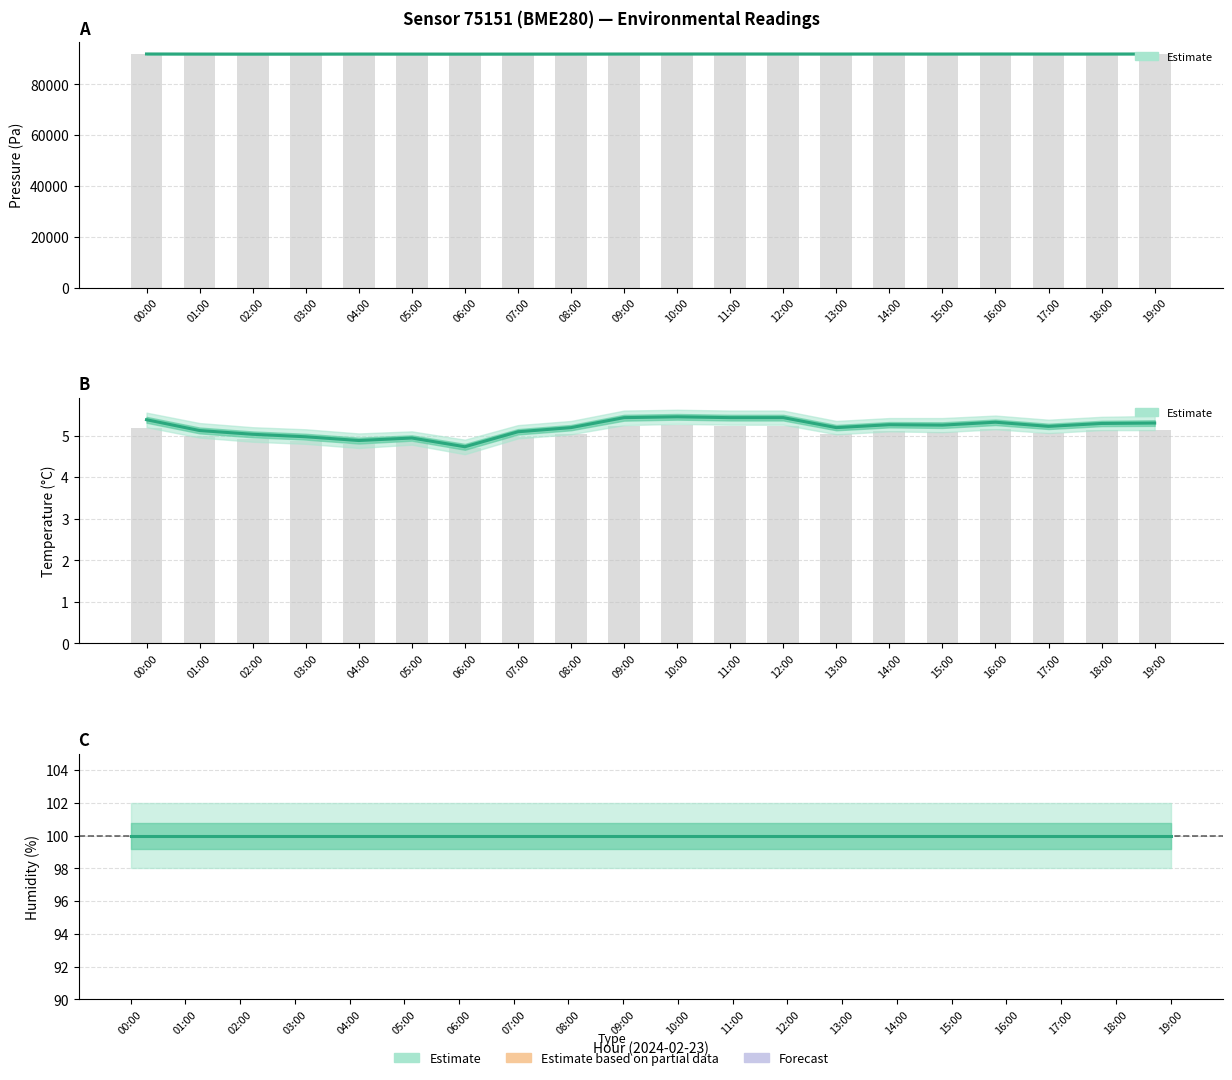

What is the value of the pressure bar at the 15th from the left?

91992.6